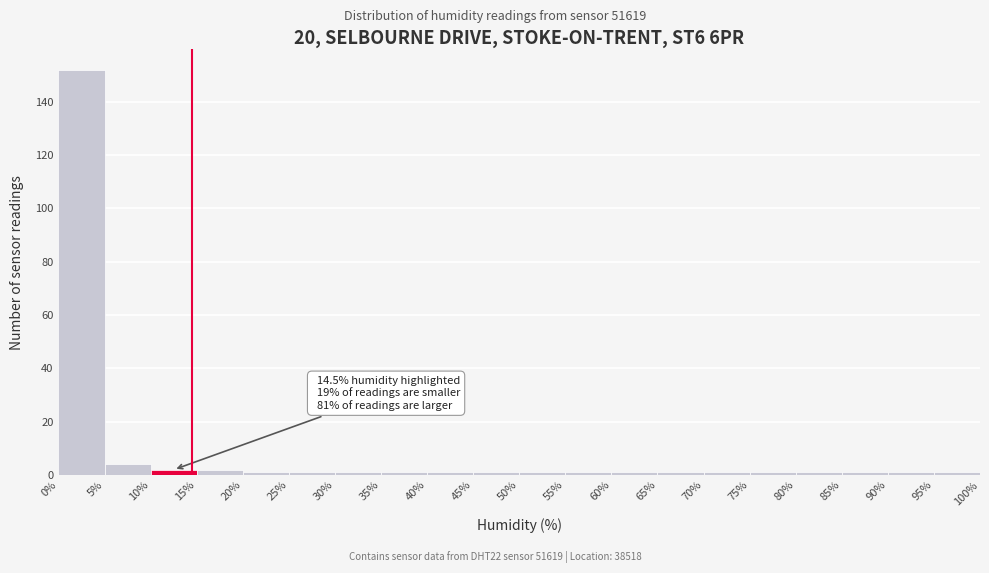

Which range on the x-axis has the tallest bar?

0% to 5%